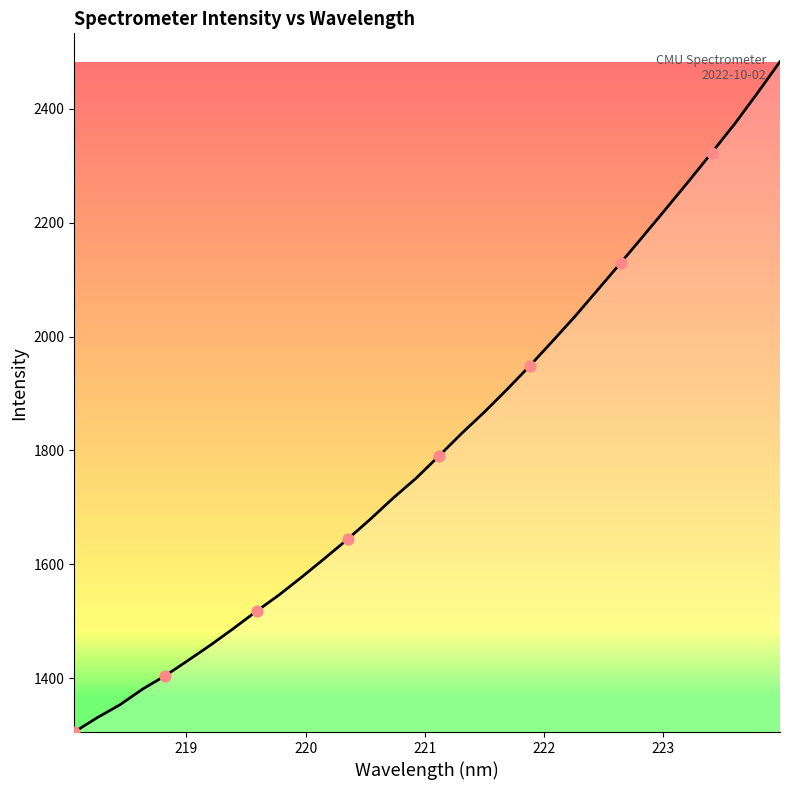

What is the difference between the maximum and minimum values?

1177.2